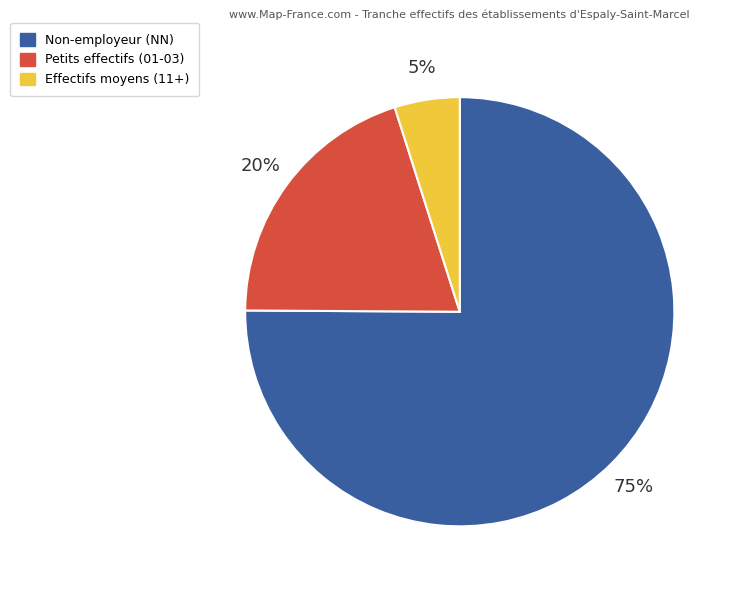

Is there a majority slice in this chart?

Yes